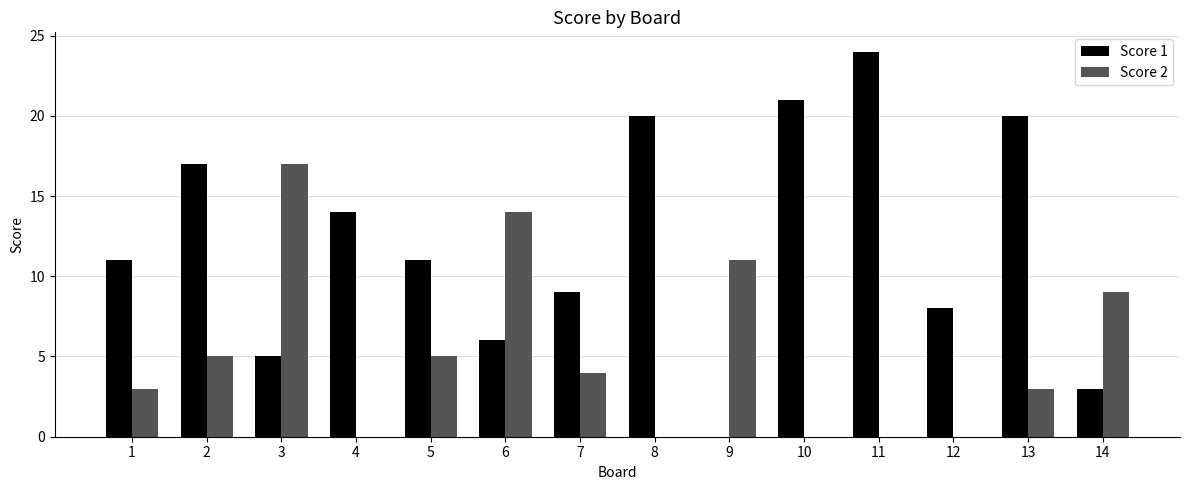

Is it true that Score 1 equals 14 at 4?

True